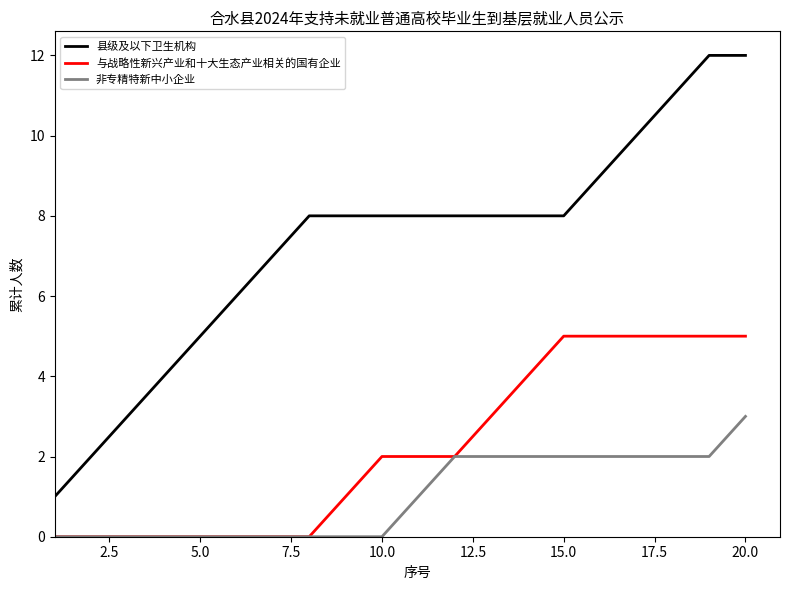

List the series in order of their peak value, highest first.

县级及以下卫生机构, 与战略性新兴产业和十大生态产业相关的国有企业, 非专精特新中小企业